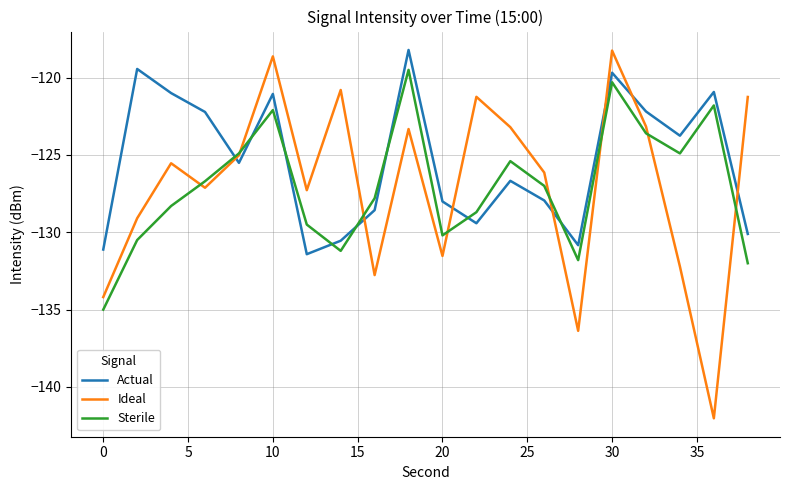

Which series has the largest total across all categories?

Actual